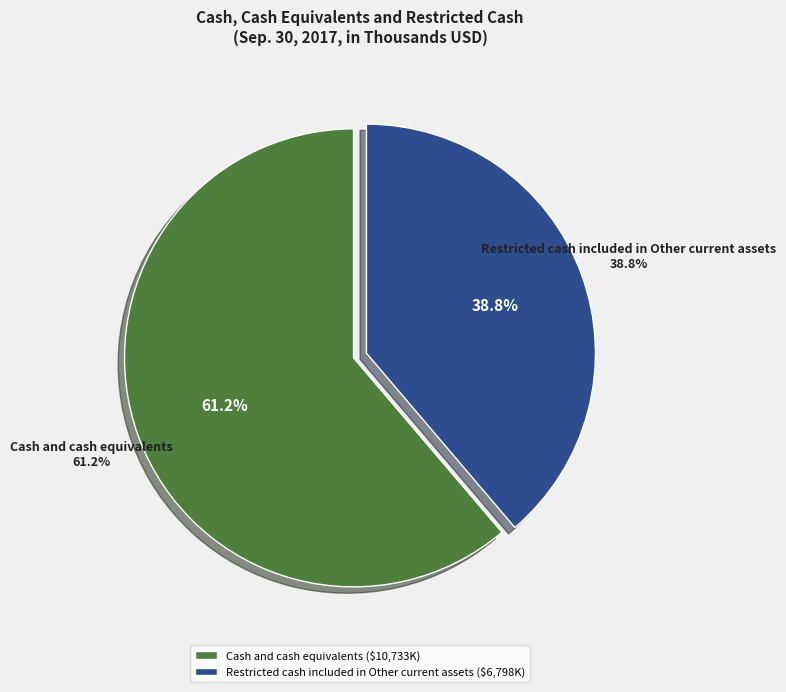

Combined, do Cash and cash equivalents and Restricted cash included in Other current assets account for over 50%?

Yes